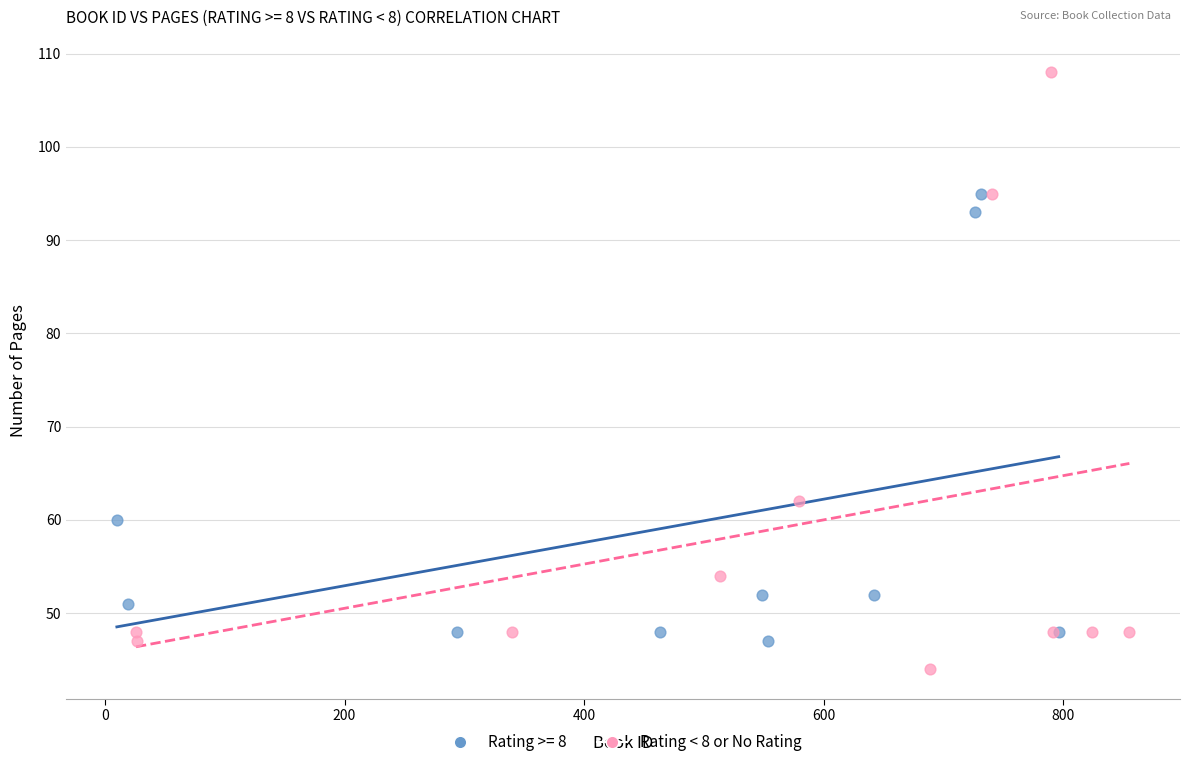

Which series reaches the minimum Y coordinate?

Rating < 8 or No Rating